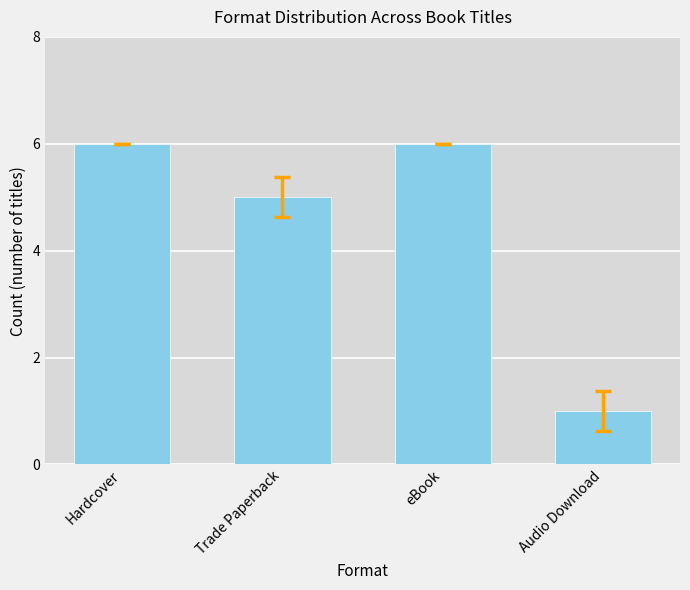

Reading left to right, what are all the values shown in this chart?

Hardcover=6	Trade Paperback=5	eBook=6	Audio Download=1